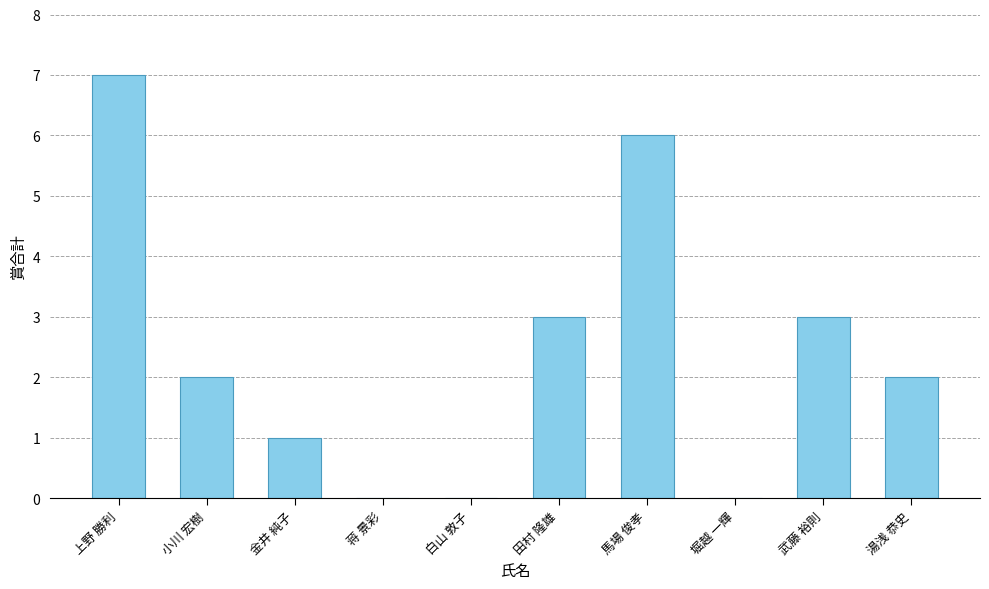

What is the maximum value shown in the chart?

7